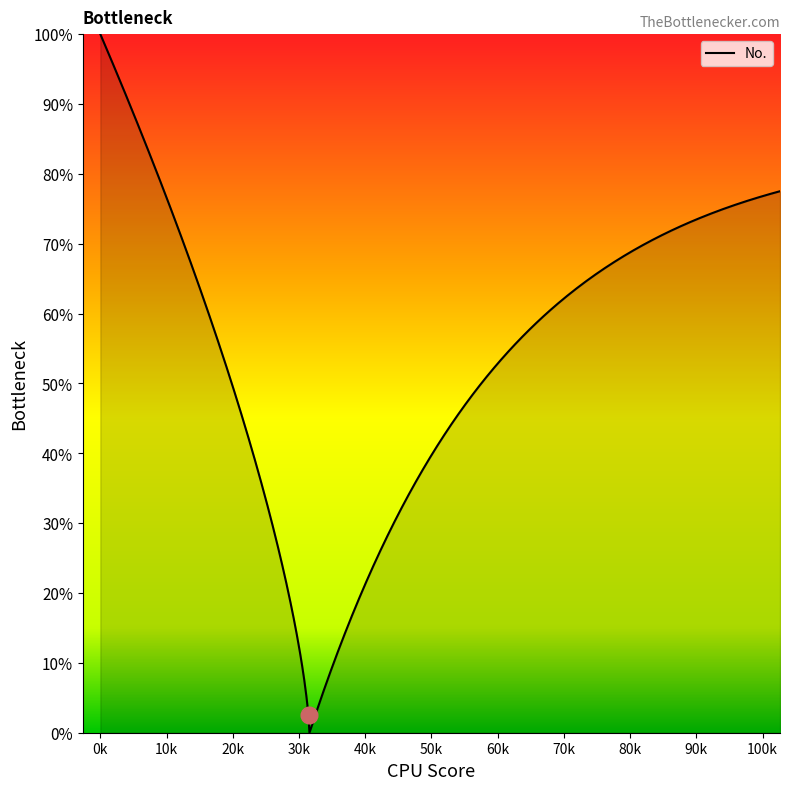

Read the value at 4.

4